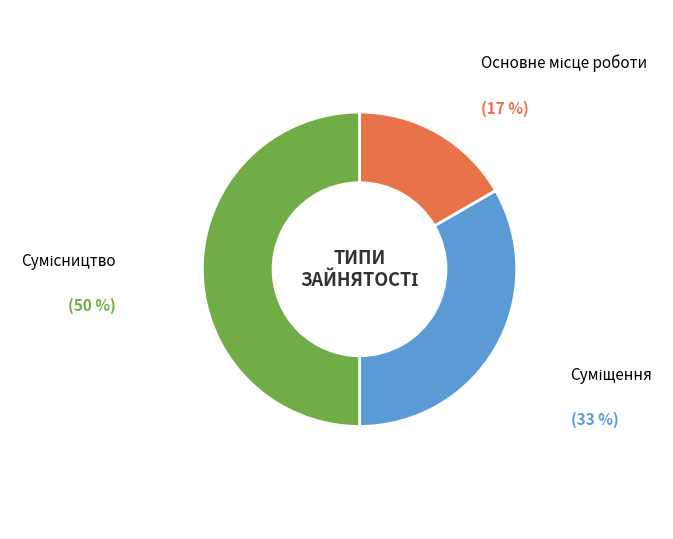

To the nearest percent, what is the difference between the largest and smallest slice percentages?

33%